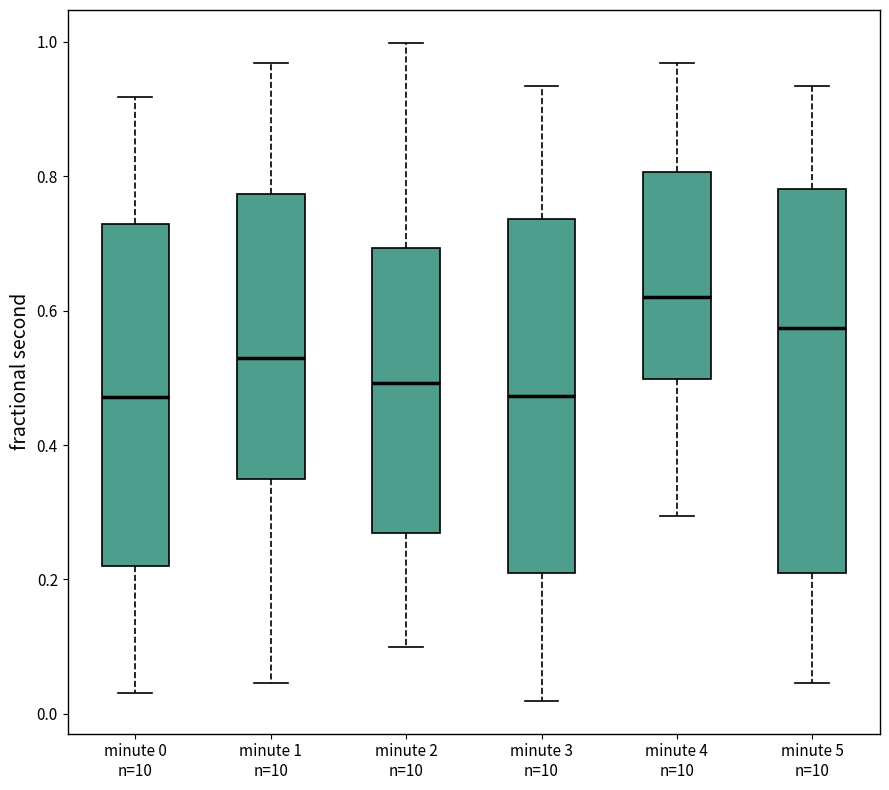

Which box is the tallest, from its lower edge to its upper edge?

minute 5 n=10